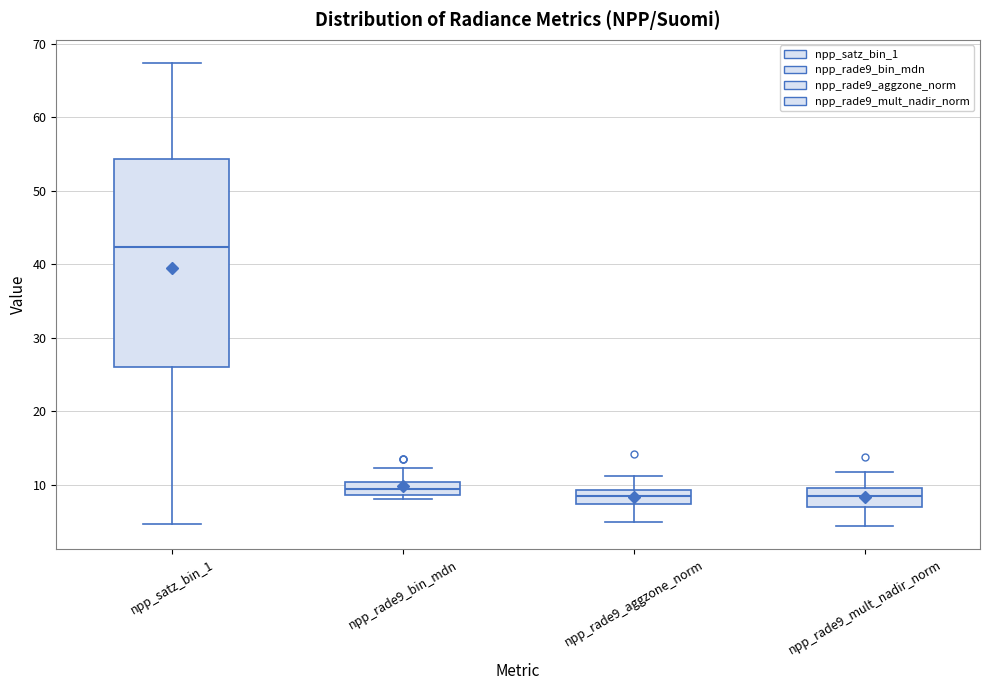

Reading left to right, read every box against the y-axis: the position of its median line, the range the box covers, and the ends of its whiskers. The values are not printed on the chart, so give them approximately, as read against the axis.

npp_satz_bin_1: median 42, box 26 to 54, whiskers 5 to 67
npp_rade9_bin_mdn: median 10 (inside the box), box 9 to 10, whiskers 8 to 12
npp_rade9_aggzone_norm: median 8, box 7 to 9, whiskers 5 to 11
npp_rade9_mult_nadir_norm: median 8, box 7 to 10, whiskers 4 to 12